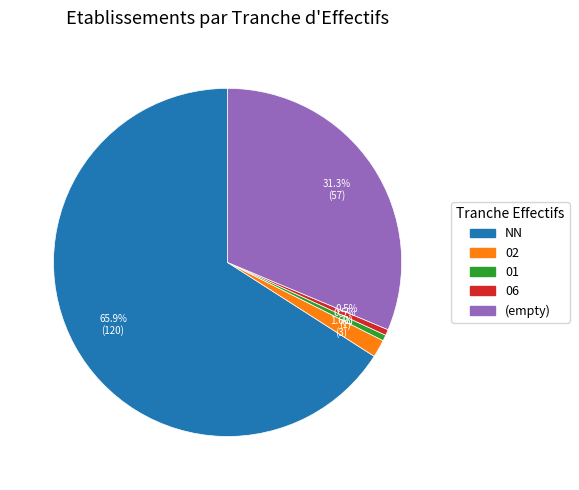

What is the majority slice?

NN